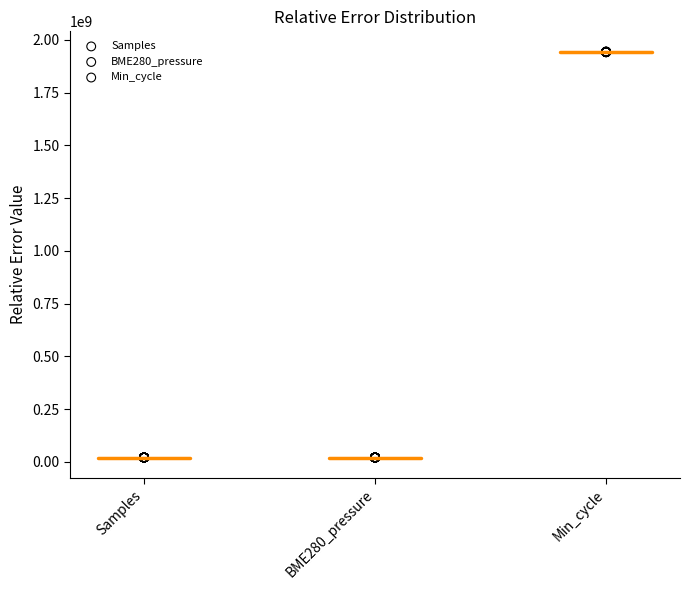

Which series contains the highest Y value?

Min_cycle